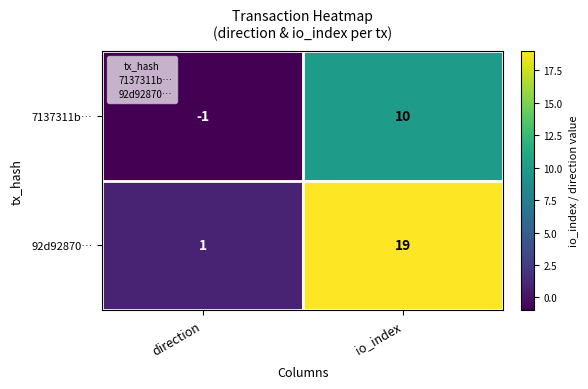

Which category has the highest value in the 92d92870… series?

io_index